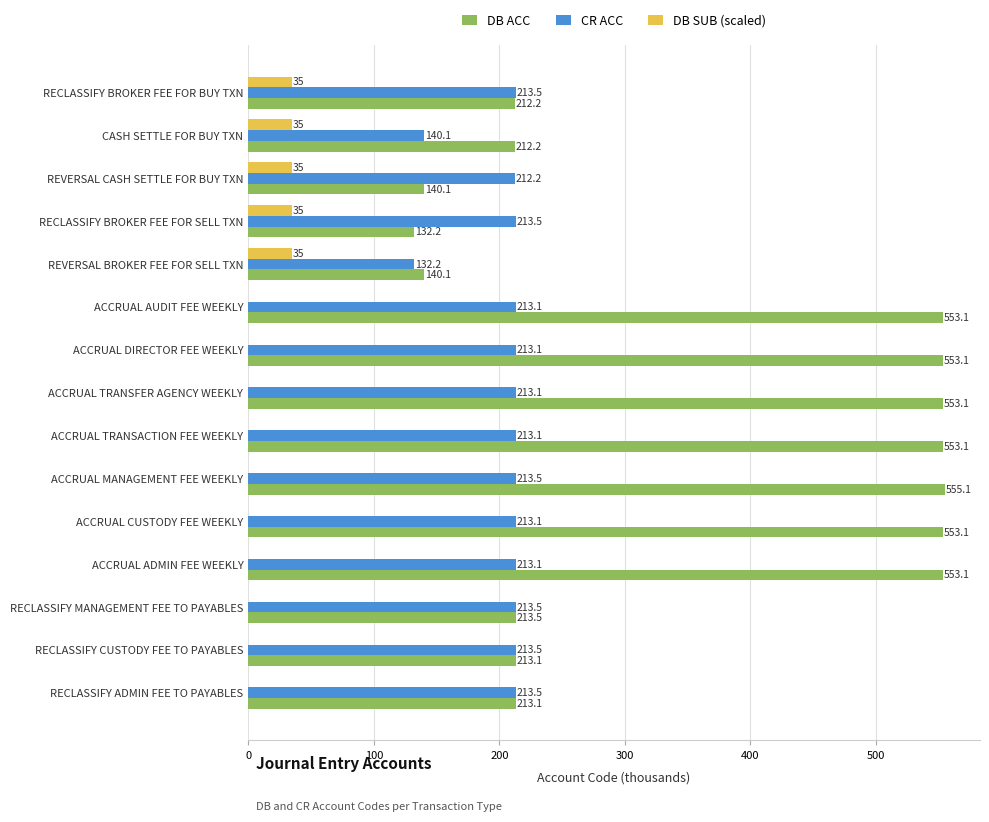

Is it true that CR ACC equals 358.9 at ACCRUAL ADMIN FEE WEEKLY?

False